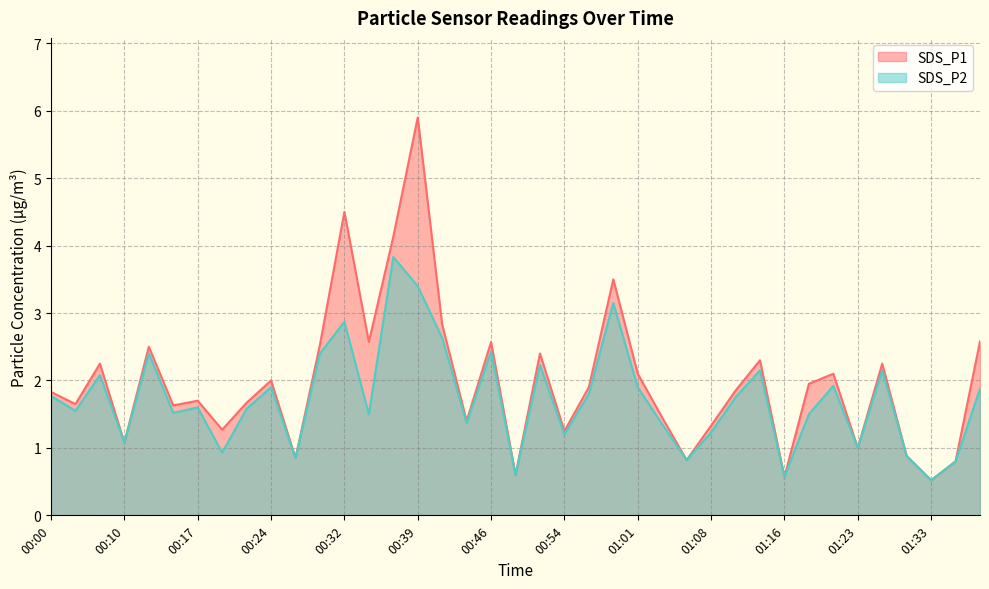

What value does the SDS_P2 series have at 00:15?

1.5